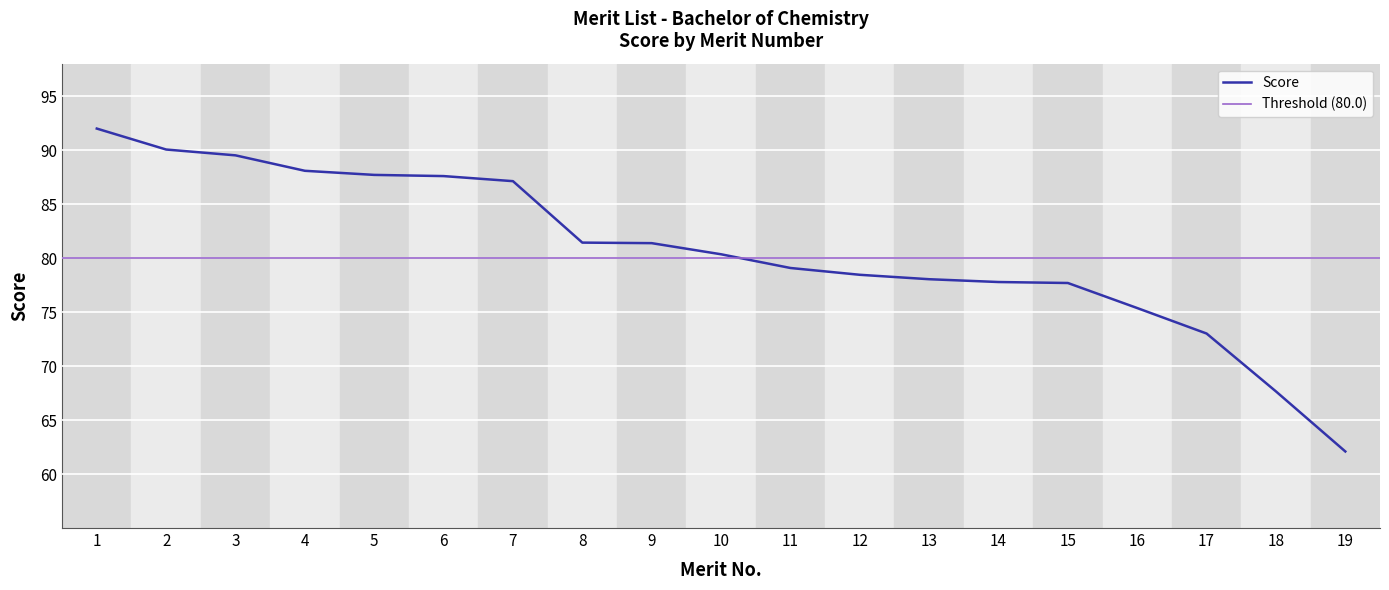

Rank the categories by value from lowest to highest.

19, 18, 17, 16, 15, 14, 13, 12, 11, 10, 9, 8, 7, 6, 5, 4, 3, 2, 1